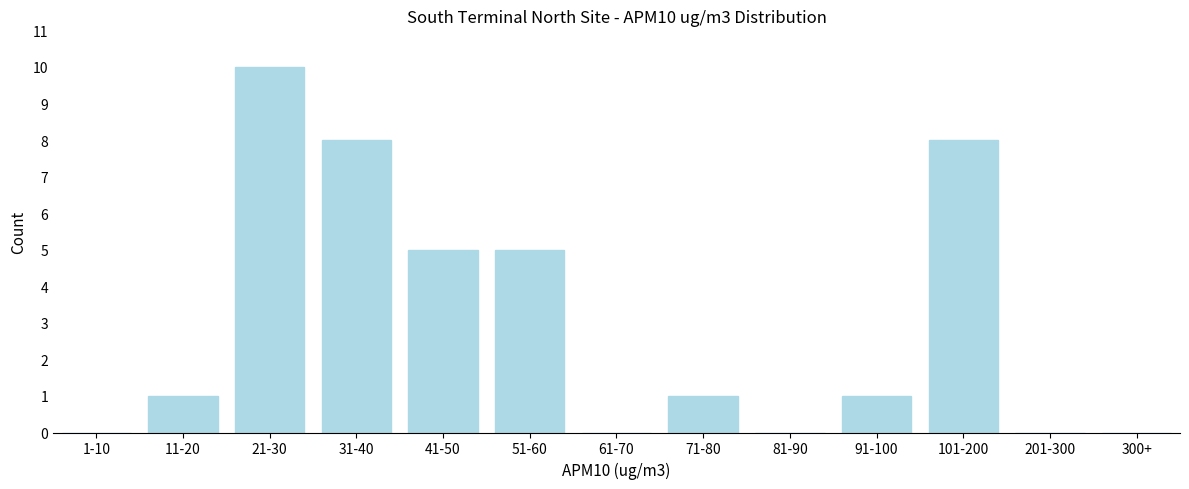

Reading left to right, list all the values displayed in this chart.

1-10=0	11-20=1	21-30=10	31-40=8	41-50=5	51-60=5	61-70=0	71-80=1	81-90=0	91-100=1	101-200=8	201-300=0	300+=0